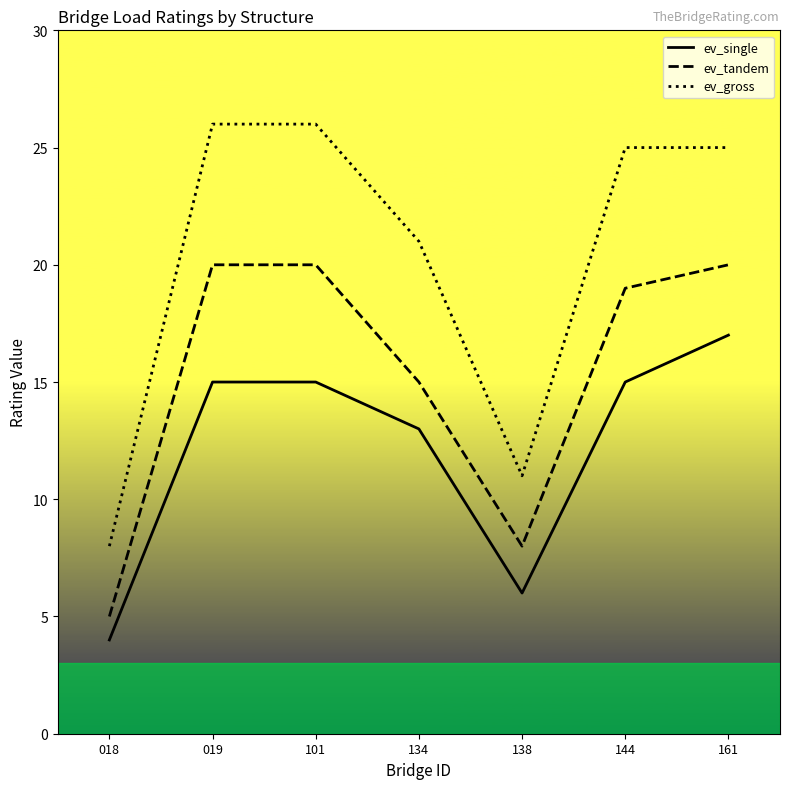

Reading left to right, extract all data points from this chart.

ev_single: 018=4	019=15	101=15	134=13	138=6	144=15	161=17
ev_tandem: 018=5	019=20	101=20	134=15	138=8	144=19	161=20
ev_gross: 018=8	019=26	101=26	134=21	138=11	144=25	161=25